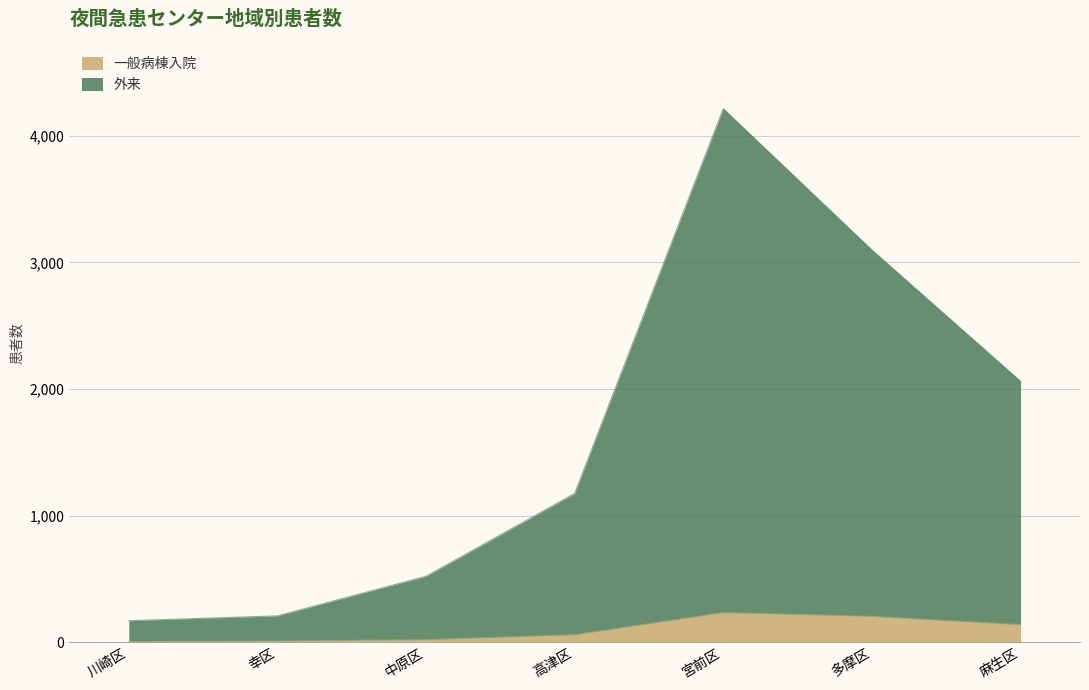

What are all the series names shown in the legend?

一般病棟入院, 外来